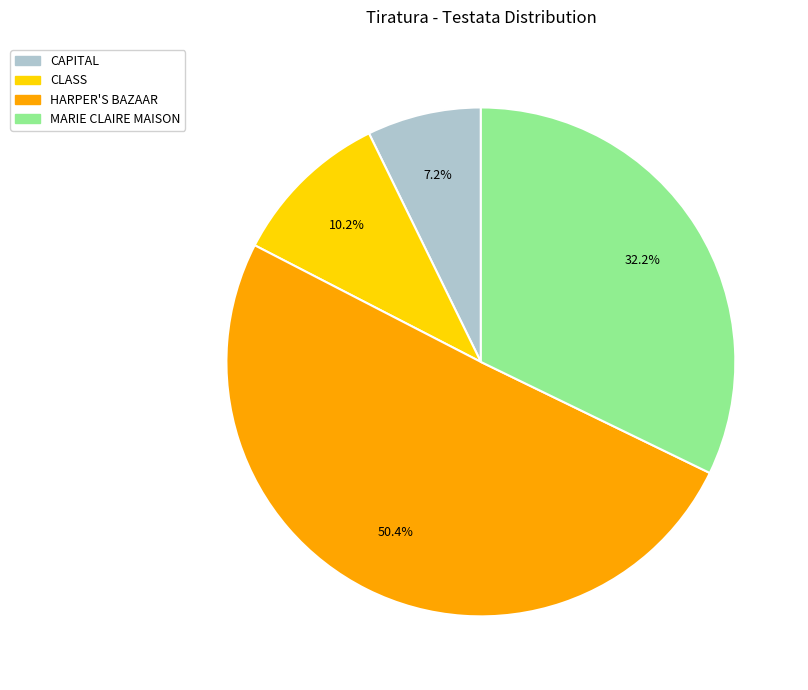

Do MARIE CLAIRE MAISON and HARPER'S BAZAAR together represent more than half of the pie?

Yes